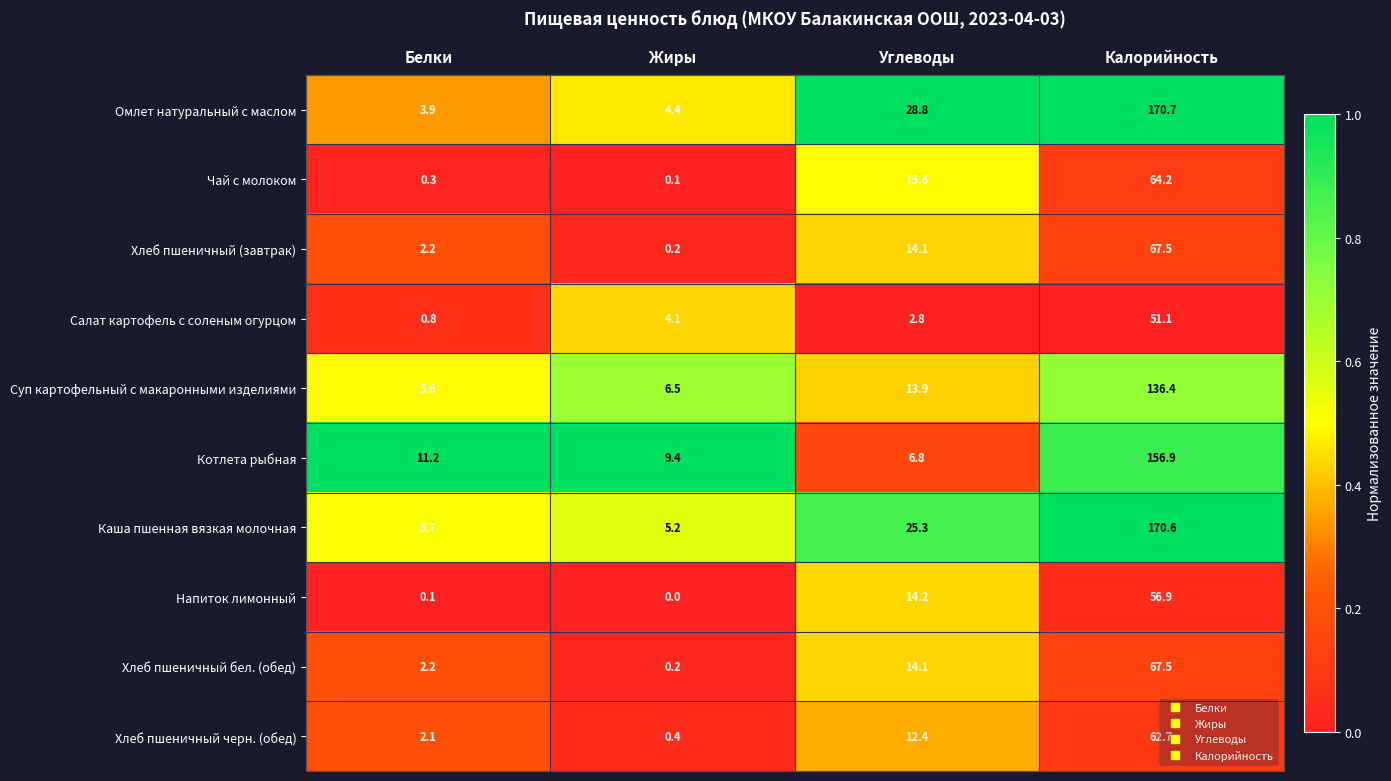

At which category does the chart reach its minimum across all series?

Жиры